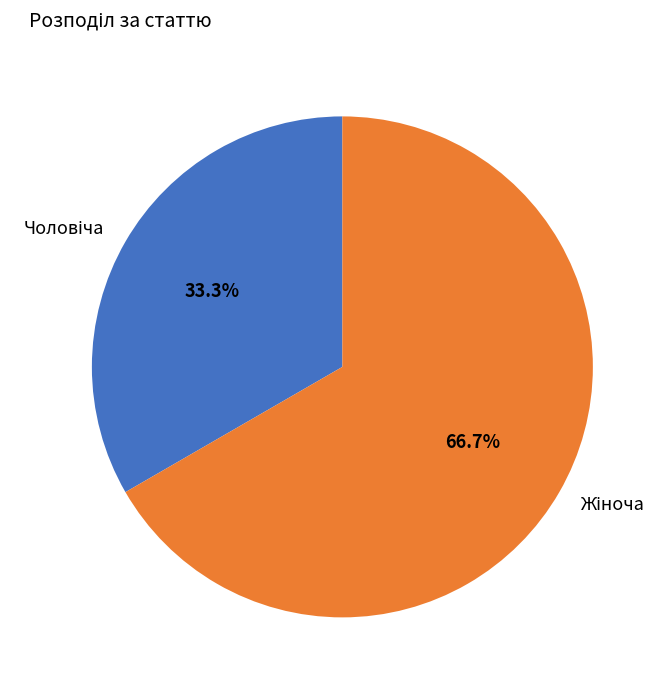

To the nearest percent, what portion does Жіноча represent?

67%